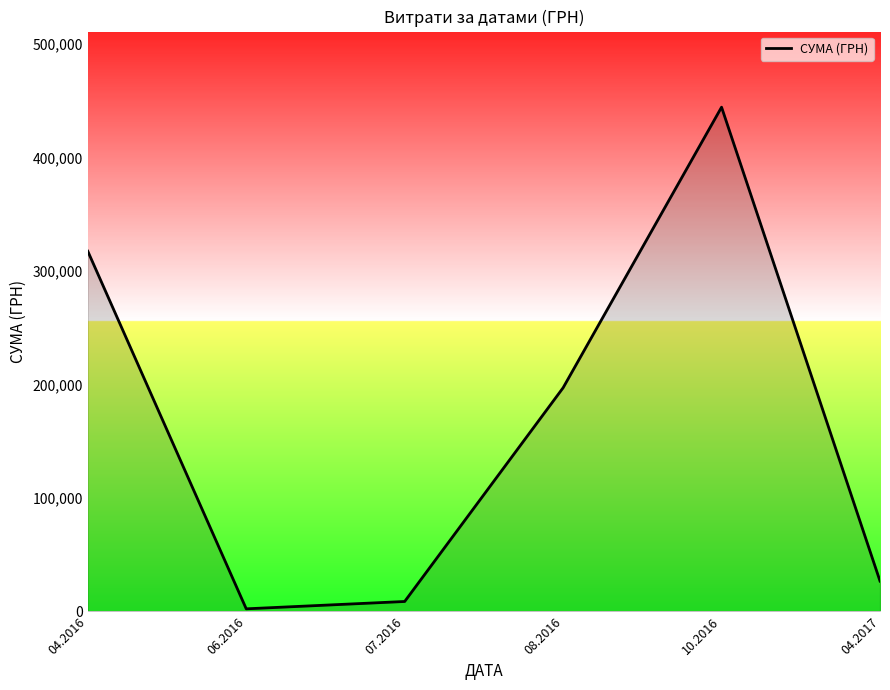

How many lines are shown in the chart?

1